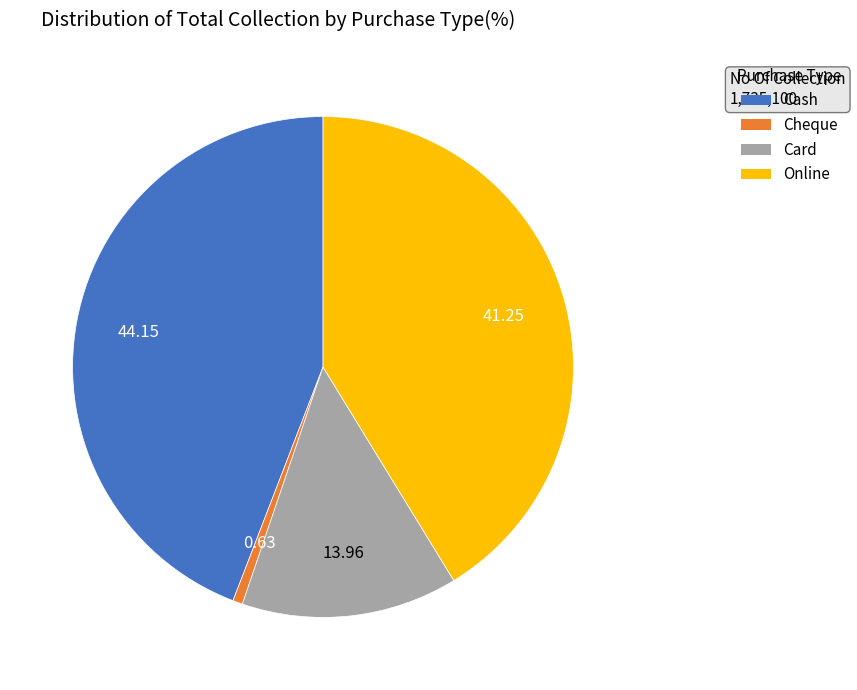

The Cheque slice represents 1% of the pie. True or false?

True